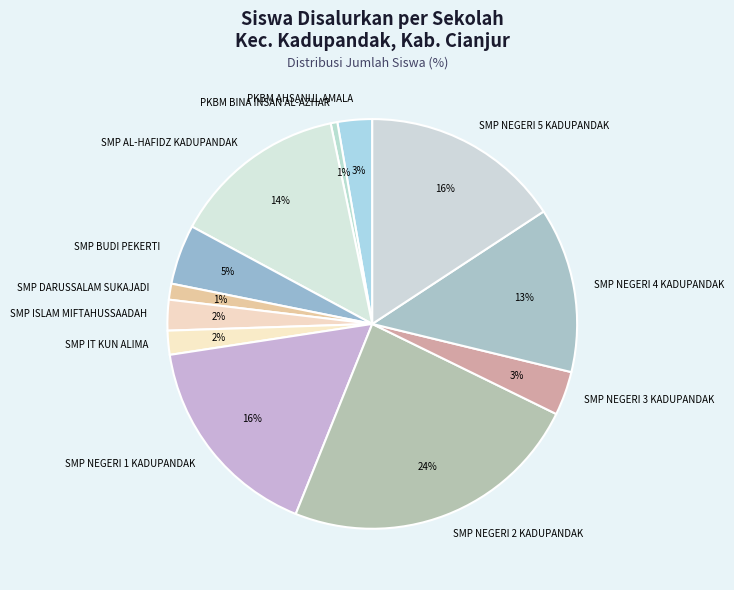

Is it true that SMP NEGERI 4 KADUPANDAK is 13% of the pie?

True